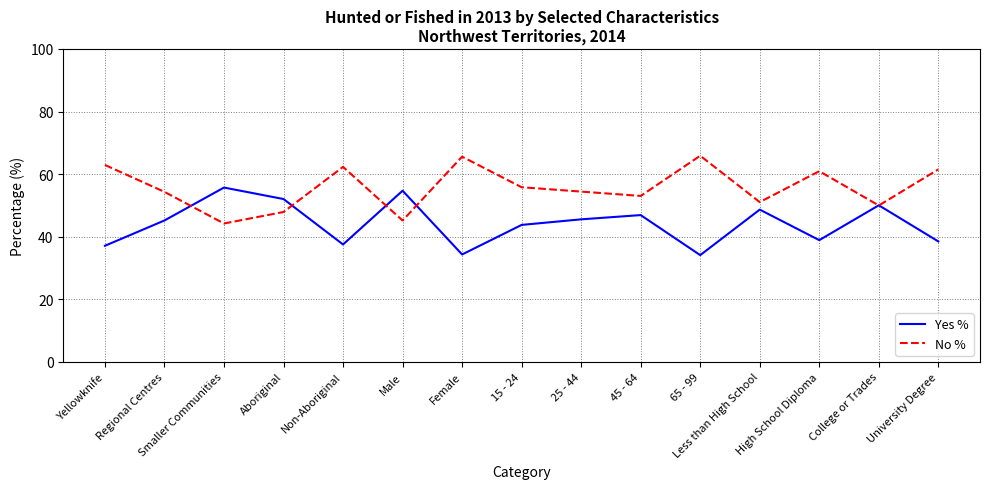

What is the difference between the No % values at Smaller Communities and High School Diploma?

16.7